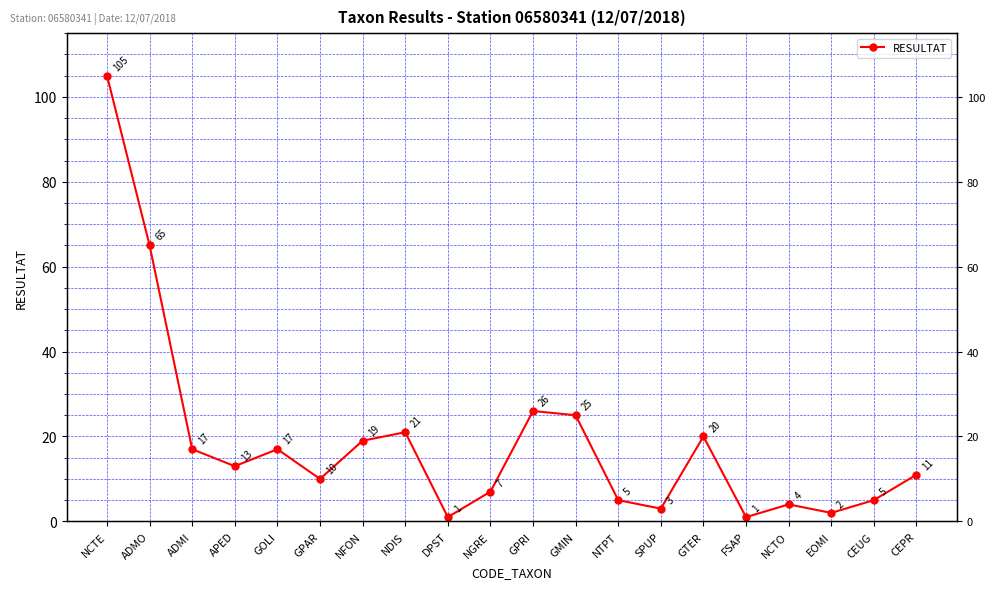

Approximately how many times larger is the value at NCTE compared to CEPR?

9.5